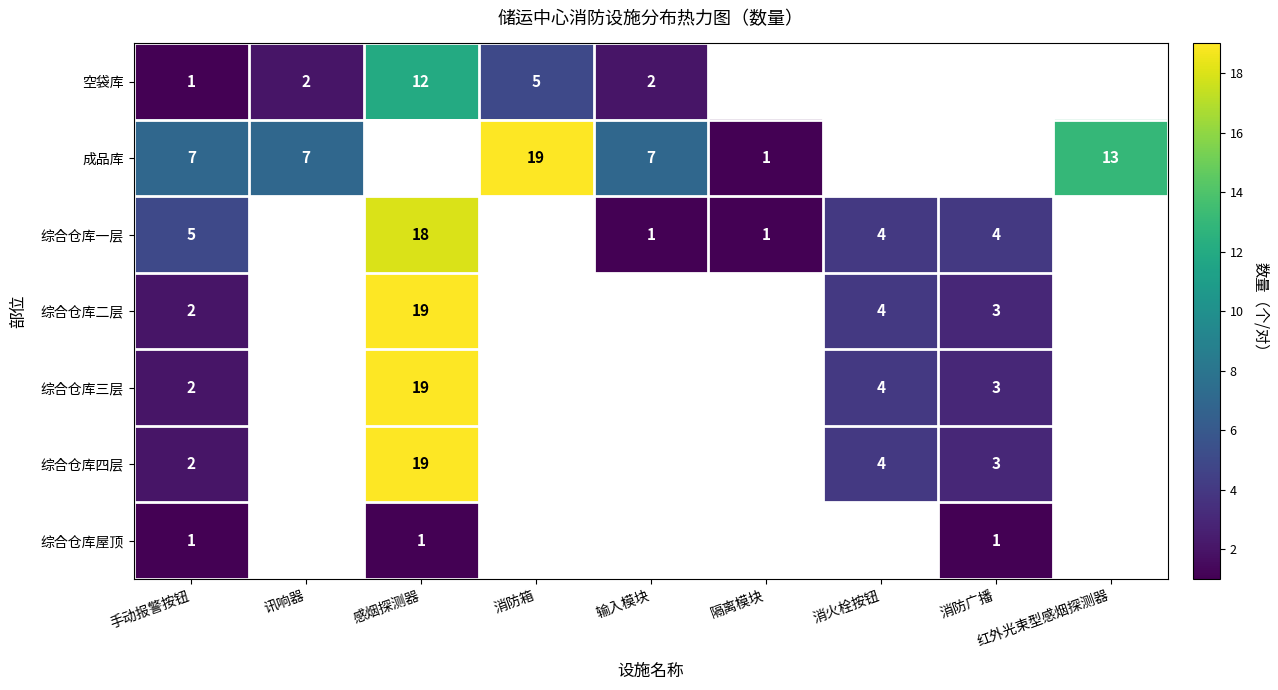

The 综合仓库四层 series shows 28 at 感烟探测器. True or false?

False